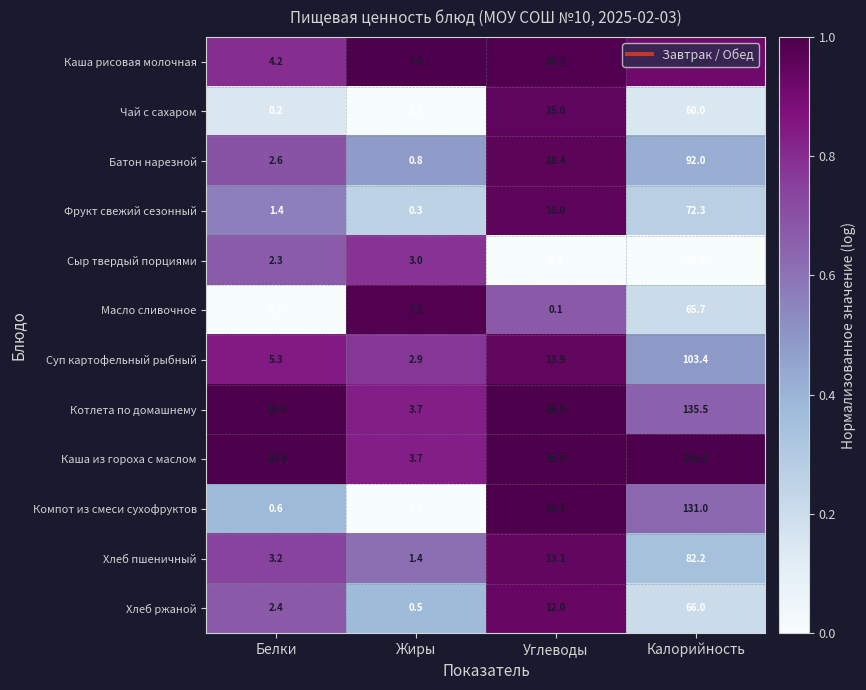

List the series in order of their peak value, lowest first.

Сыр твердый порциями, Чай с сахаром, Масло сливочное, Хлеб ржаной, Фрукт свежий сезонный, Хлеб пшеничный, Батон нарезной, Суп картофельный рыбный, Компот из смеси сухофруктов, Котлета по домашнему, Каша рисовая молочная, Каша из гороха с маслом